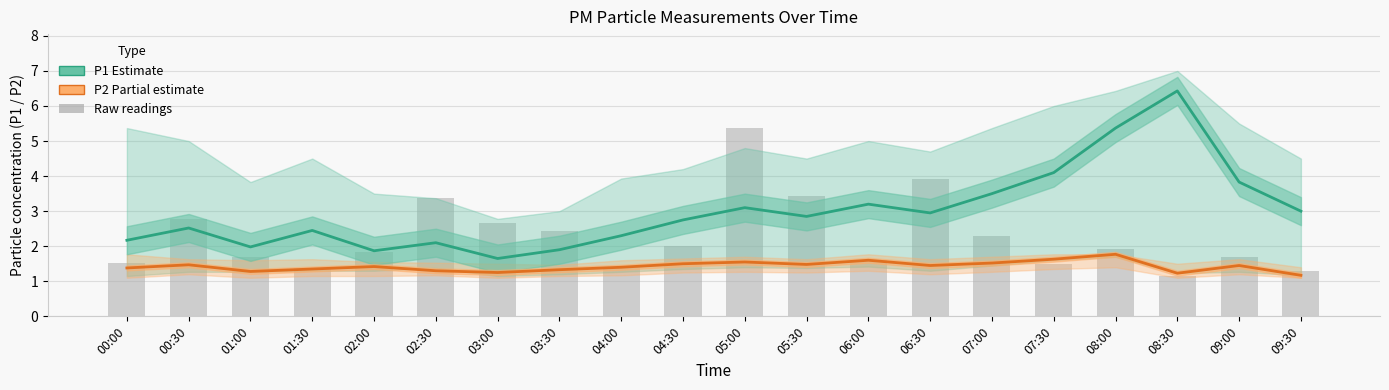

What is the total value across all series at 04:30?

4.2